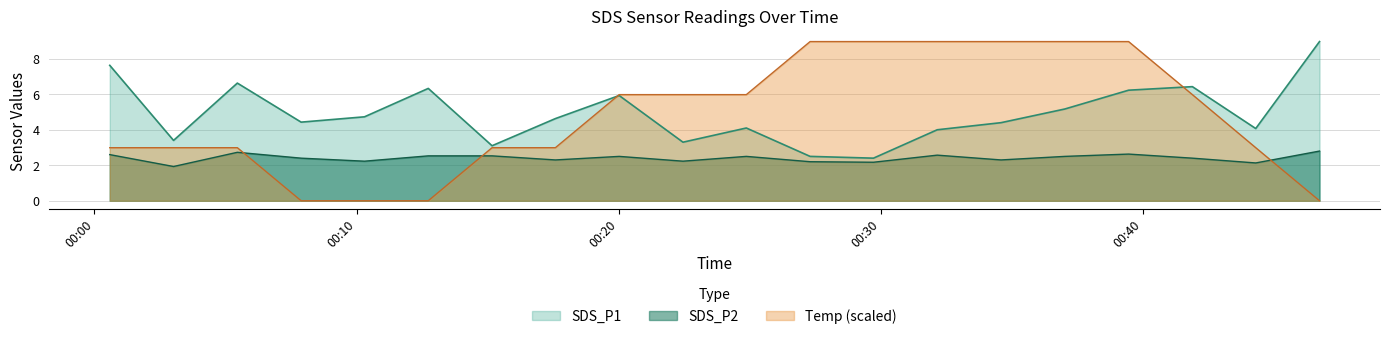

The value of SDS_P1 at 2023/08/02 00:20:01 is 1.8. True or false?

False